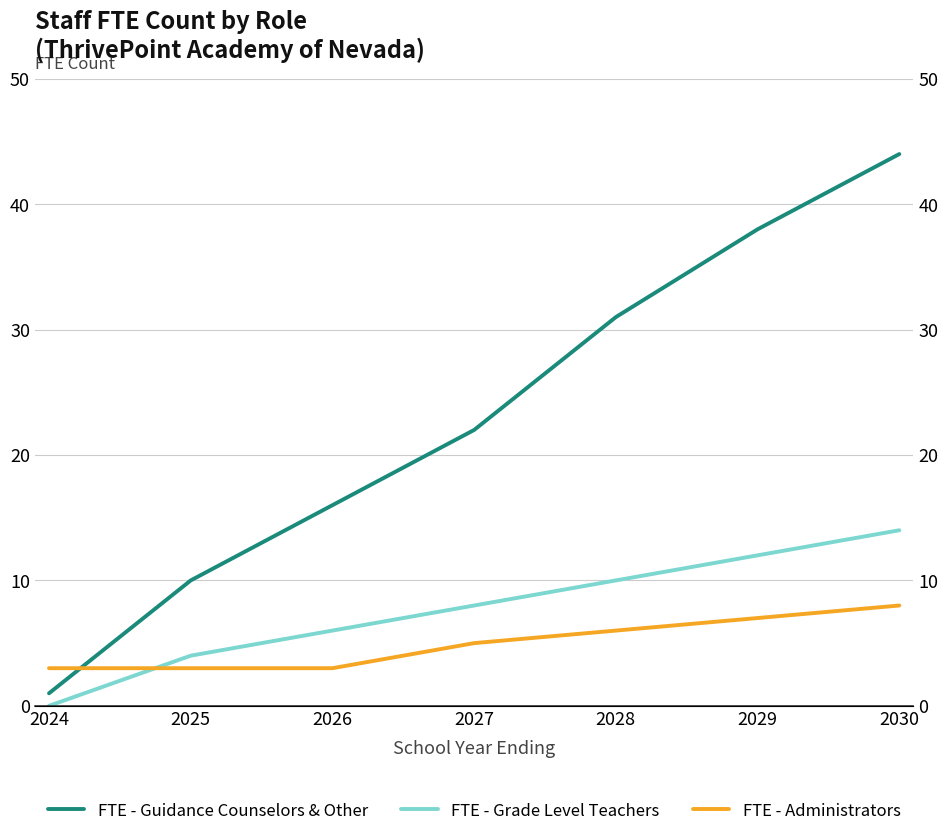

What is the total value across all series at 2025?

17